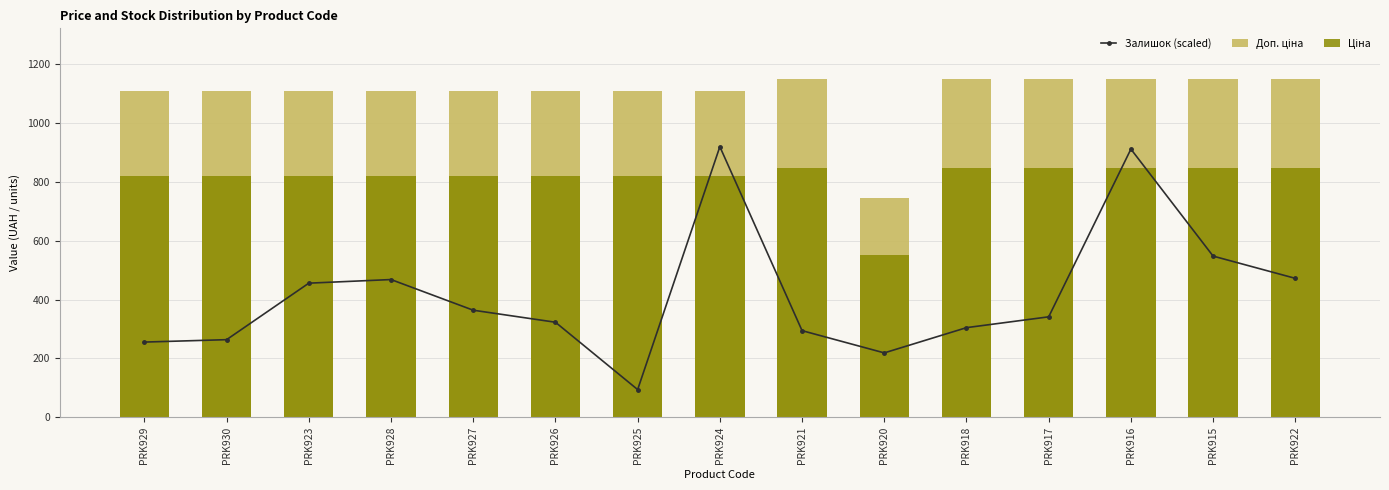

How many distinct data groups are displayed?

3